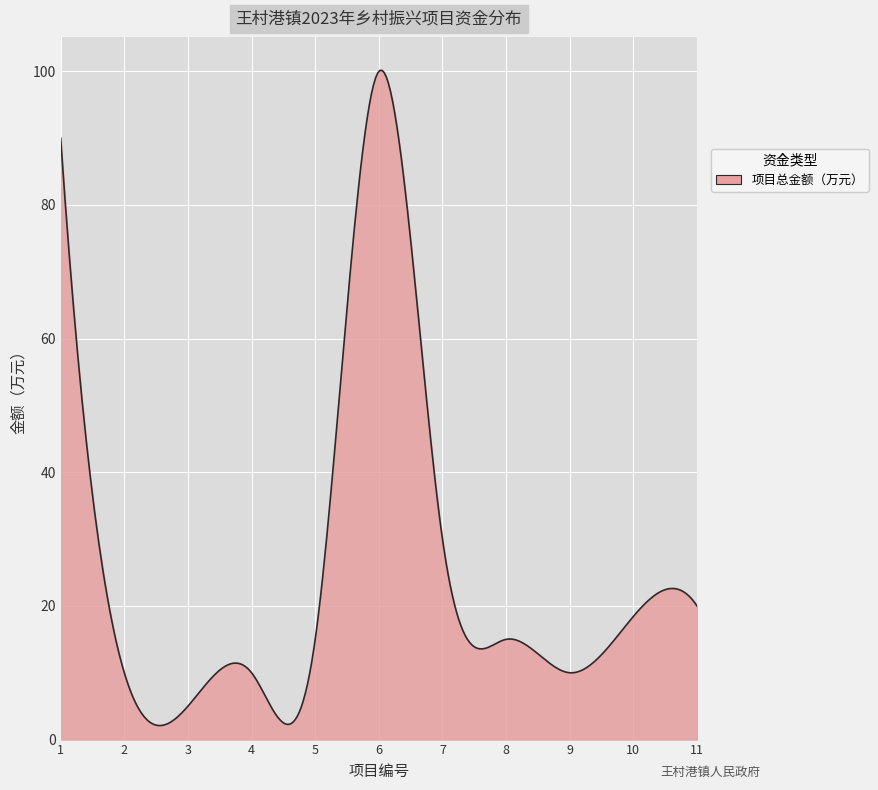

What is the difference between the maximum and minimum values?

98.0